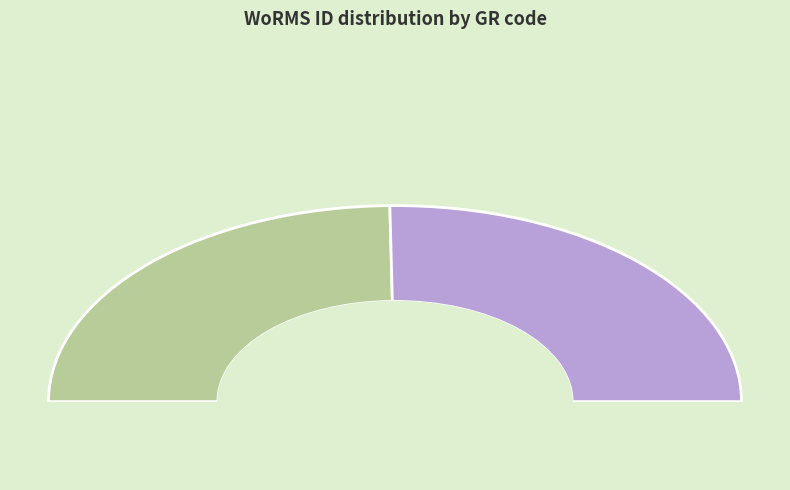

Do RCC3402 and RCC10620 together represent more than half of the pie?

Yes